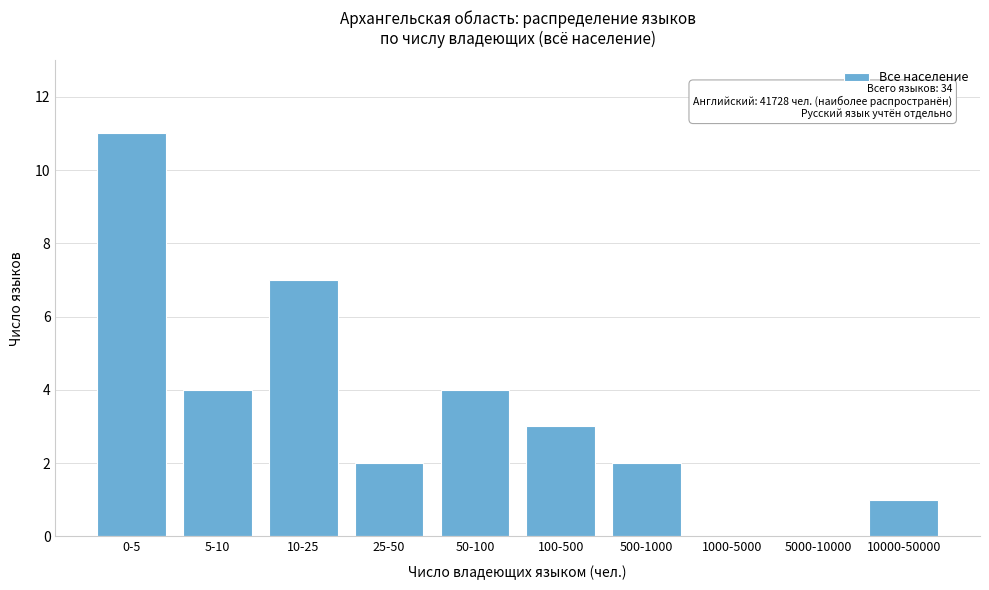

Reading left to right, list all the values displayed in this chart.

0-5=11	5-10=4	10-25=7	25-50=2	50-100=4	100-500=3	500-1000=2	1000-5000=0	5000-10000=0	10000-50000=1